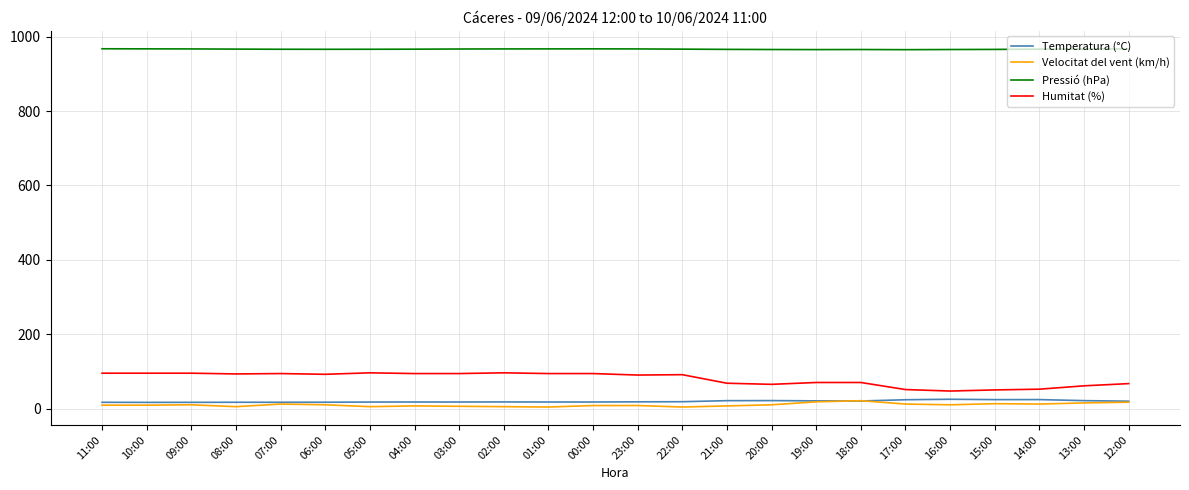

What is the highest value of the Temperatura (°C) series?

24.9